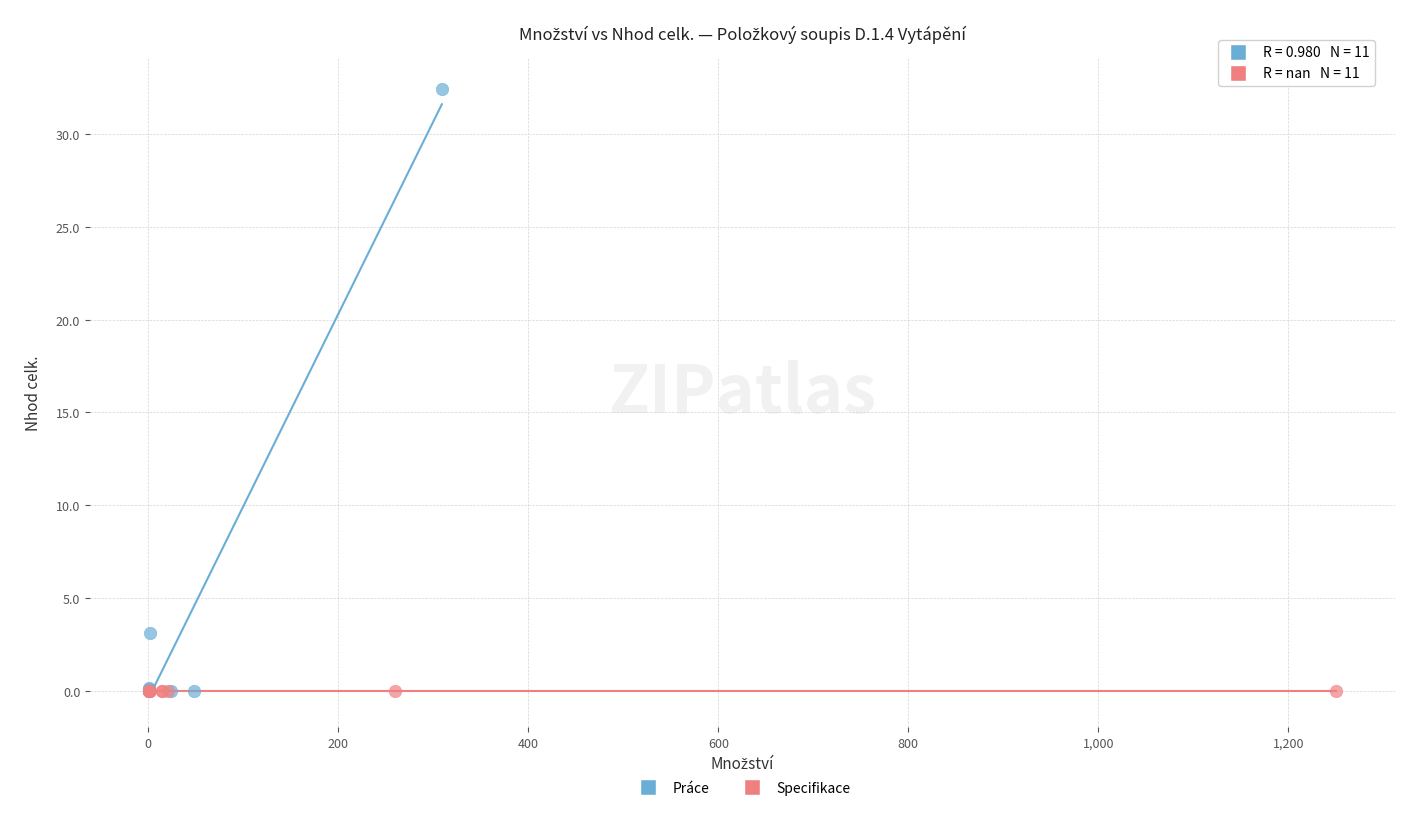

What are all the series names shown in the legend?

Práce, Specifikace